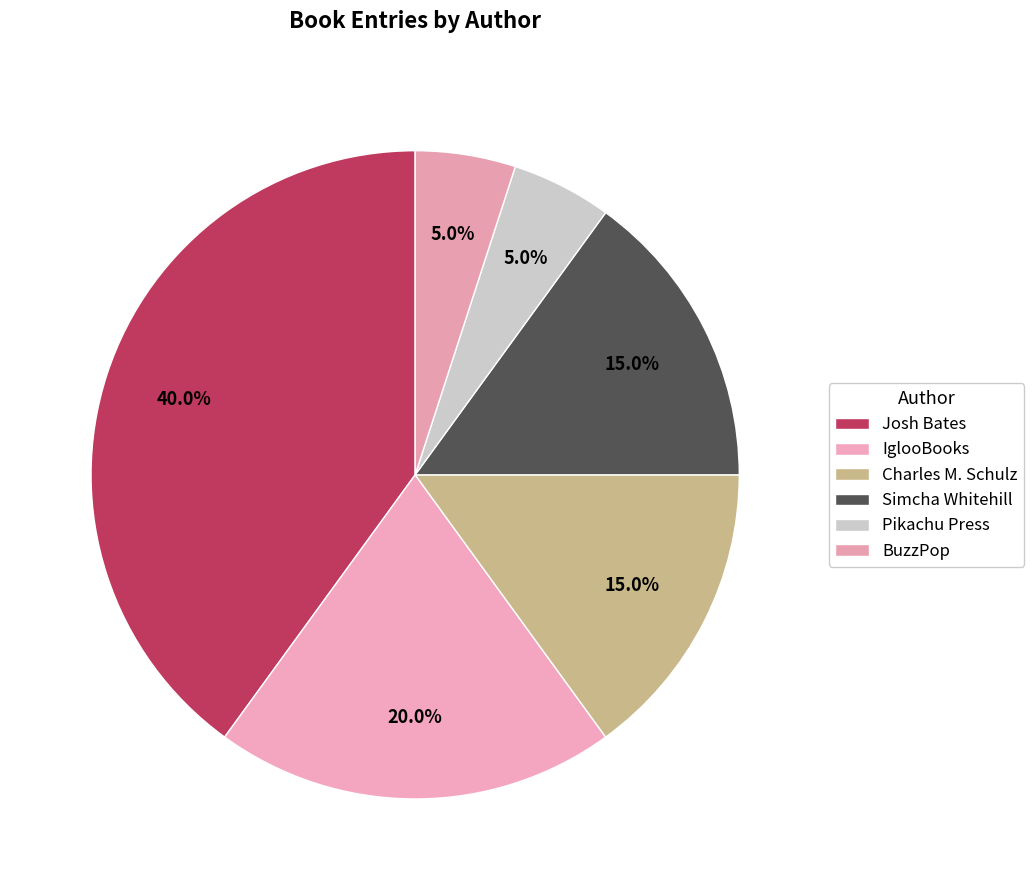

What is the smallest slice in the pie chart?

Pikachu Press